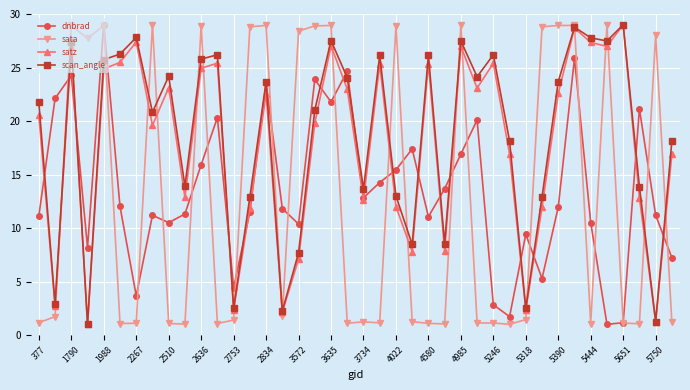

What is the minimum value for dnbrad?

1.0